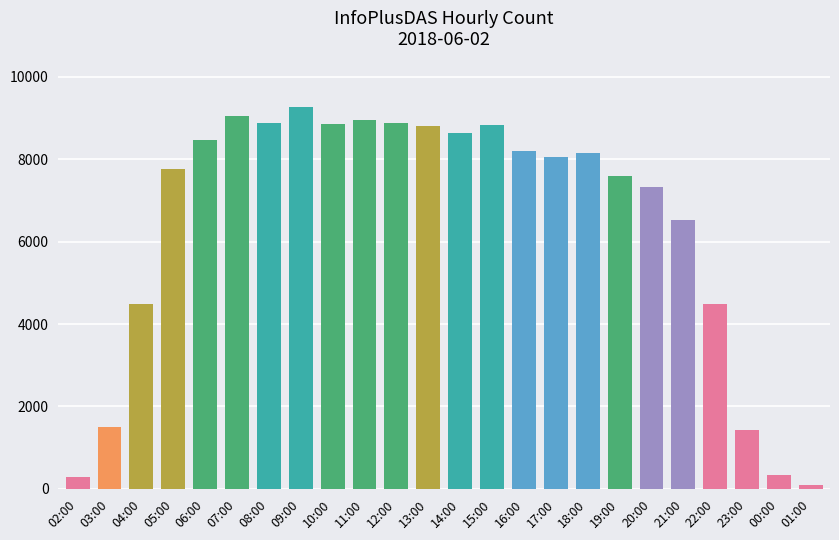

What is the label of the 14th bar from the right?

12:00